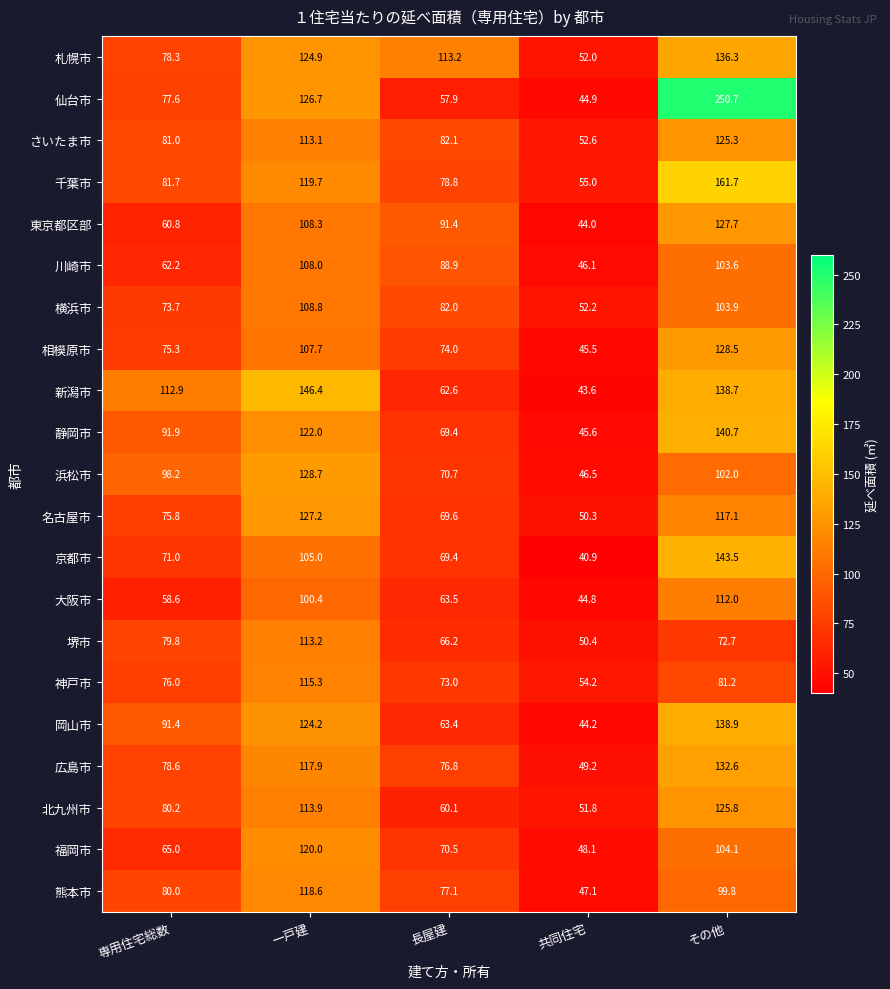

Which series has the largest range (max minus min)?

仙台市